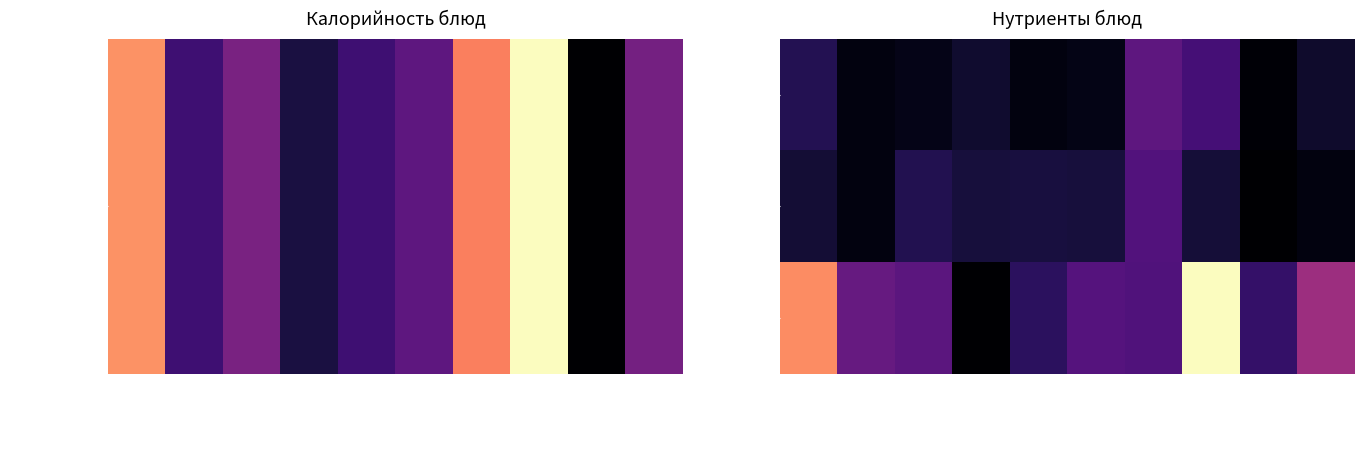

At how many categories does at least one series exceed 39?

2